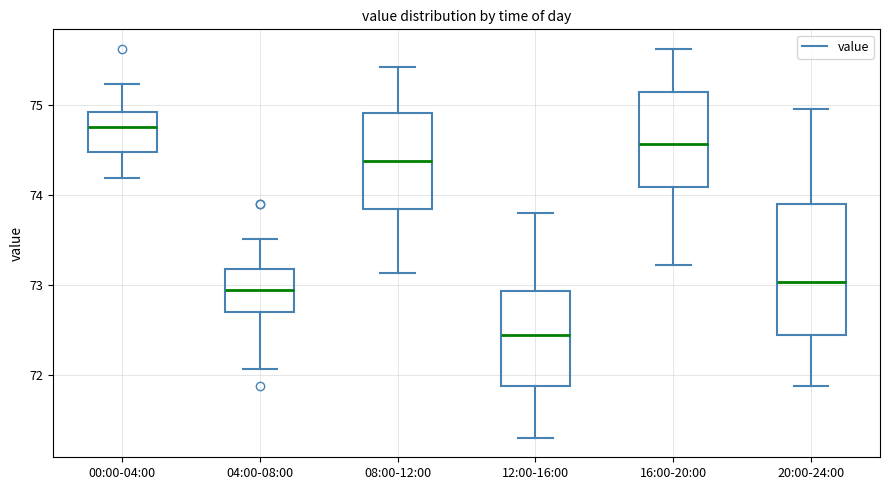

Where is the upper edge of the box for 16:00-20:00 on the y-axis? The values are not printed on the chart, so give them approximately, as read against the axis.

75.2